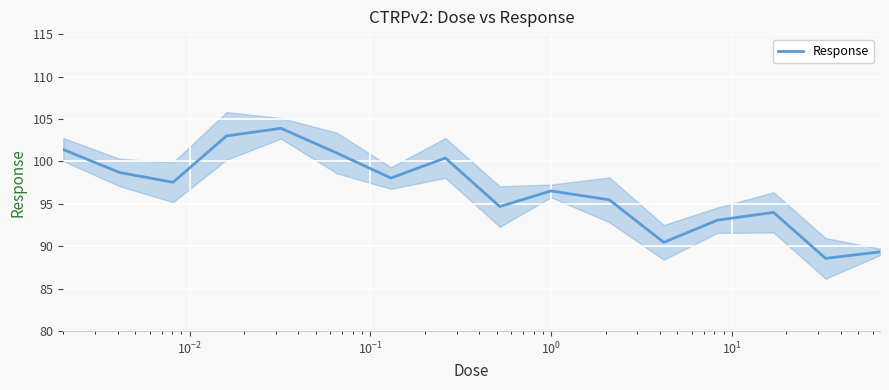

Reading left to right, transcribe all the data shown in this chart.

101.4	98.7	97.5	103.0	103.9	101.0	98.0	100.4	94.7	96.5	95.5	90.5	93.1	94.0	88.6	89.3